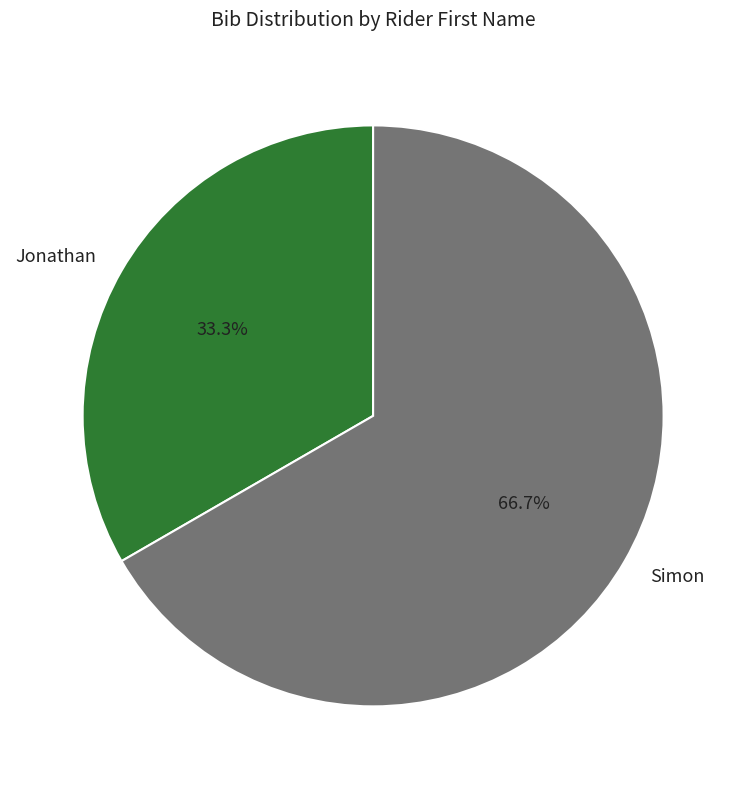

Which category accounts for the majority?

Simon